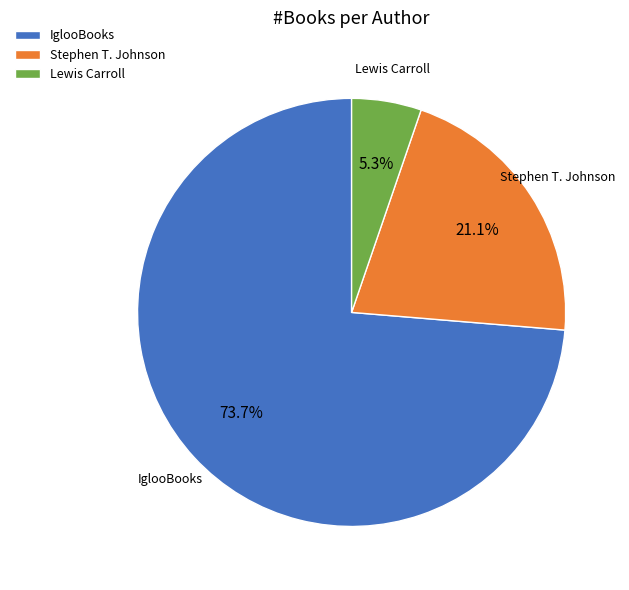

What percentage is the Stephen T. Johnson slice, to the nearest percent?

21%